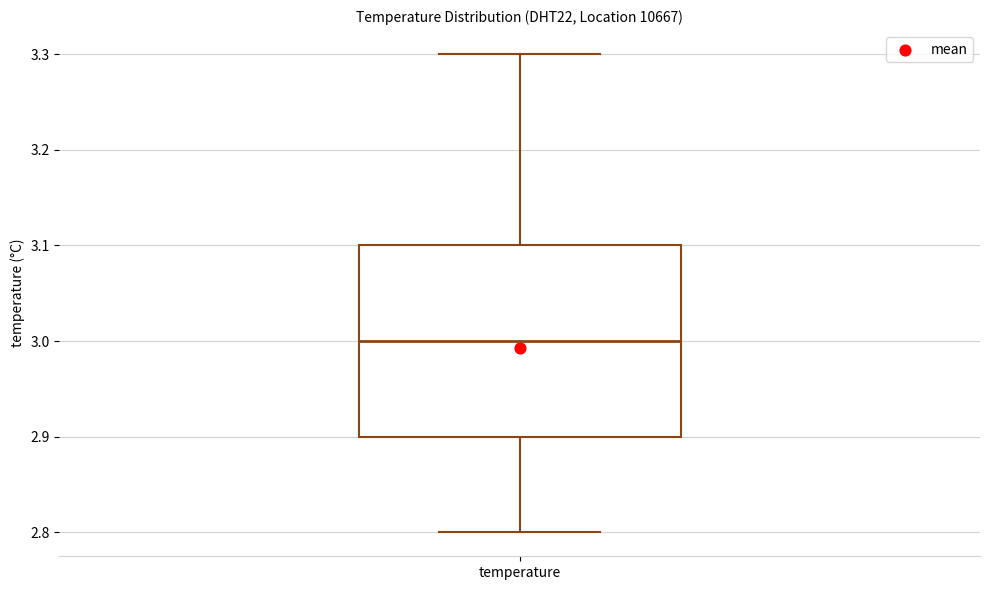

Transcribe this box plot: give where the median line is, the range the box spans, and where the two whiskers end, as read against the y-axis. The values are not printed on the chart, so give them approximately, as read against the axis.

median 3.0, box 2.9 to 3.1, whiskers 2.8 to 3.3